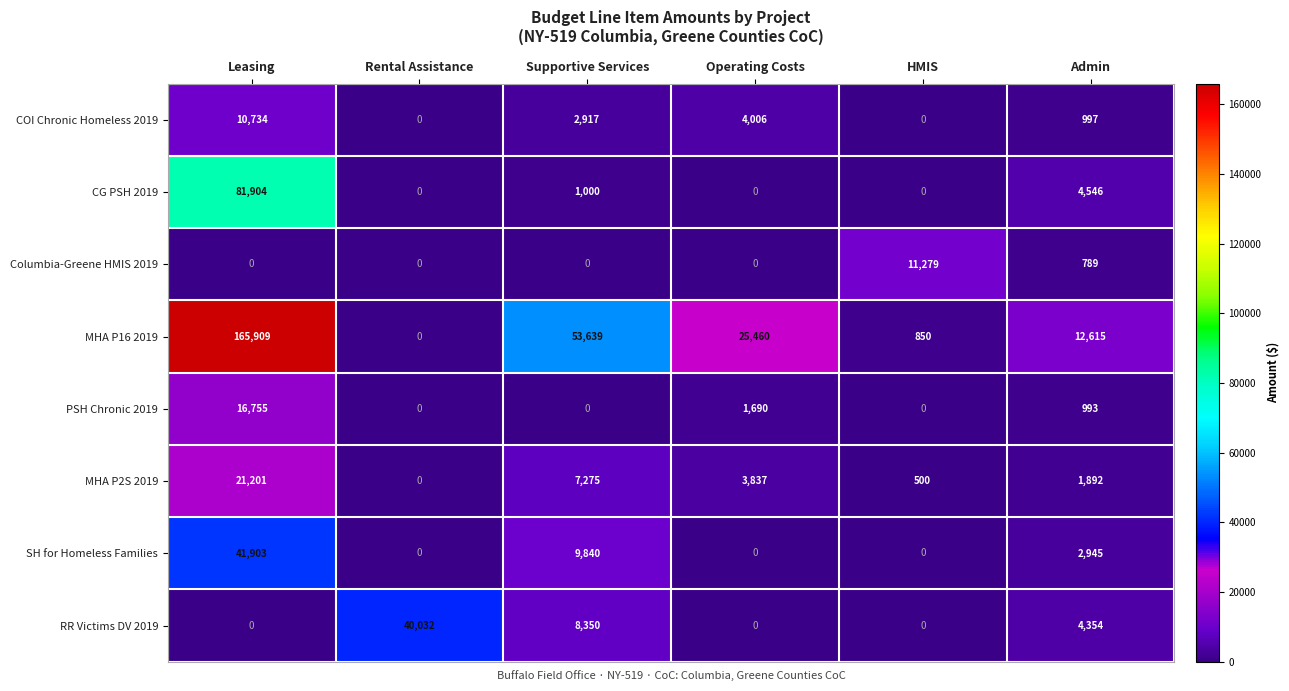

What is the sum of the MHA P16 2019 values at Rental Assistance and Leasing?

165909